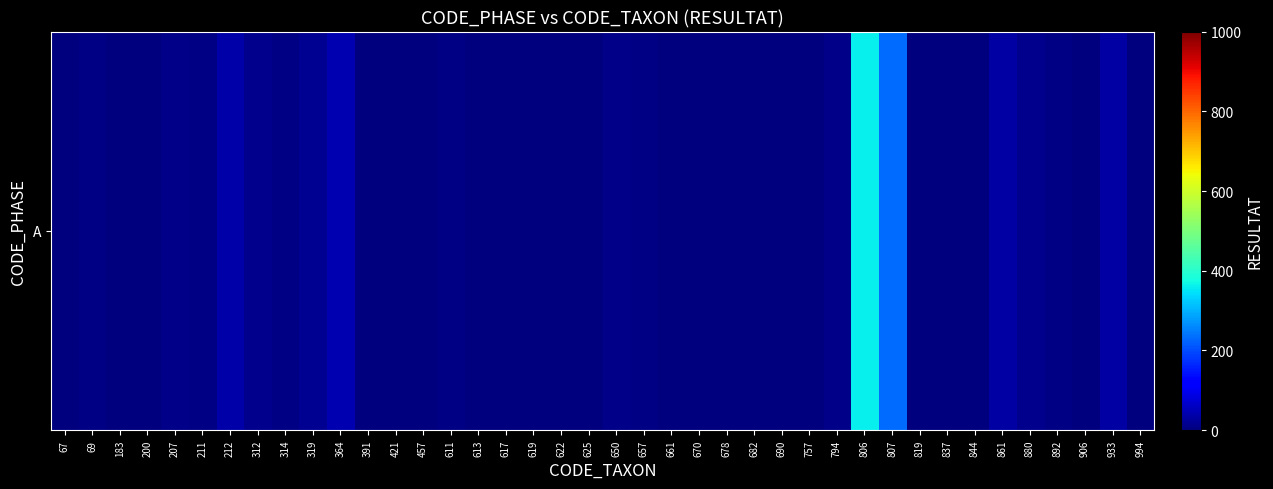

List the labels in order of value, smallest first.

421, 617, 678, 757, 67, 183, 457, 613, 622, 625, 661, 670, 682, 690, 837, 994, 200, 391, 619, 819, 844, 906, 314, 69, 611, 657, 892, 211, 794, 207, 650, 312, 880, 319, 861, 933, 212, 364, 807, 806